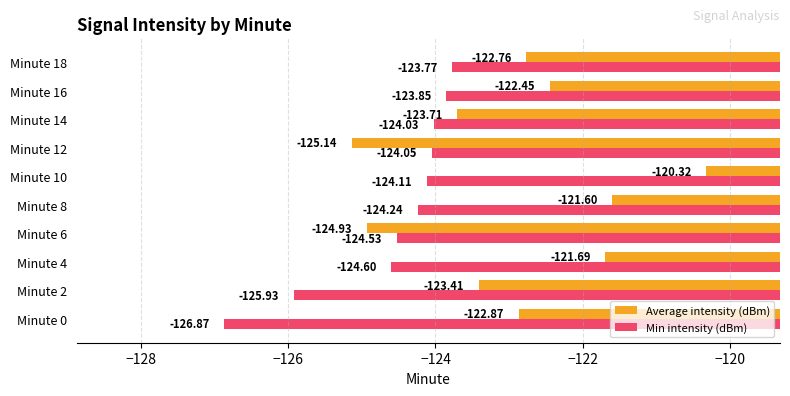

What is the difference between the maximum and minimum values in the Average intensity (dBm) series?

4.8